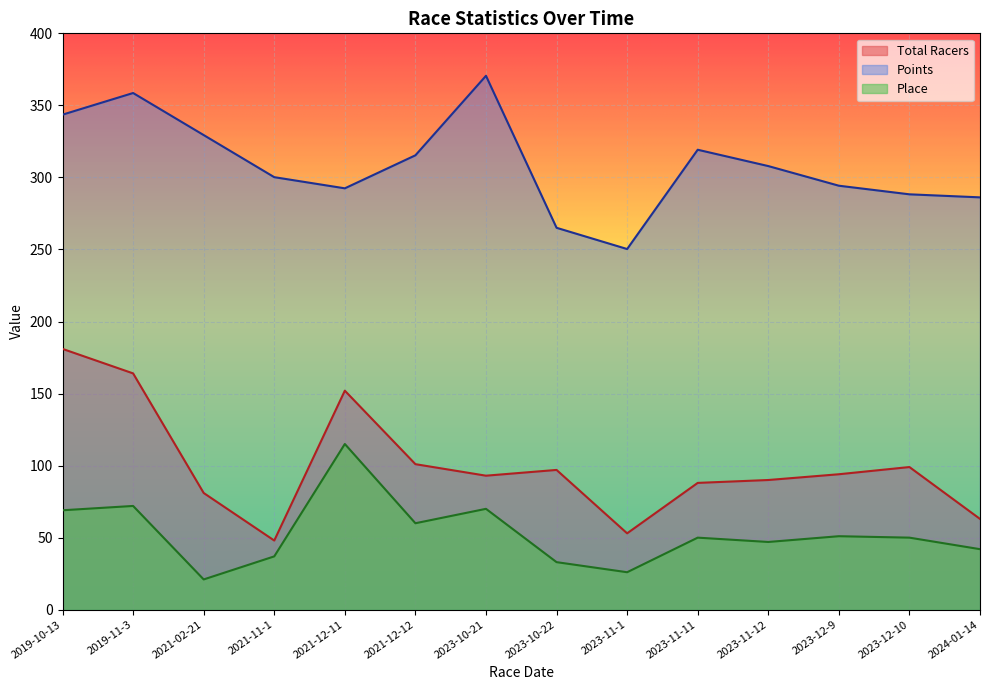

What is the value of the Points point at the 3rd from the left?

329.4